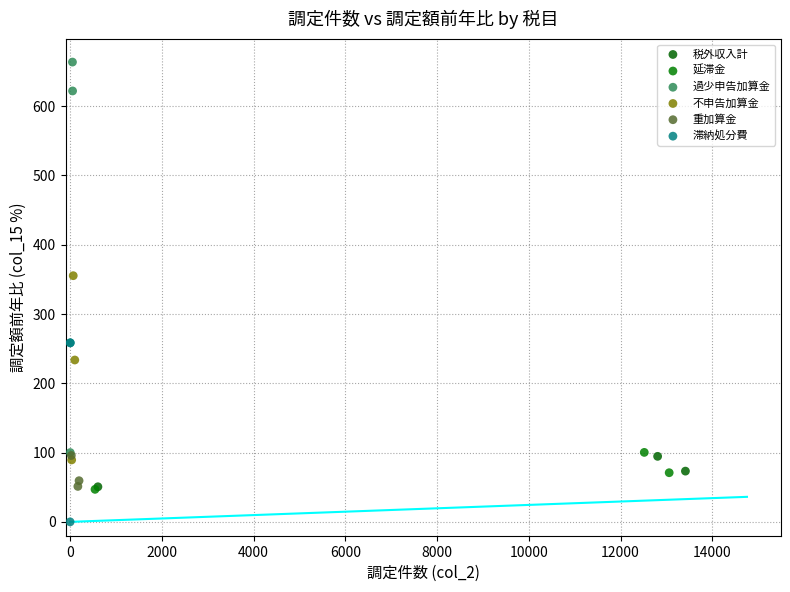

What are all the series names shown in the legend?

税外収入計, 延滞金, 過少申告加算金, 不申告加算金, 重加算金, 滞納処分費